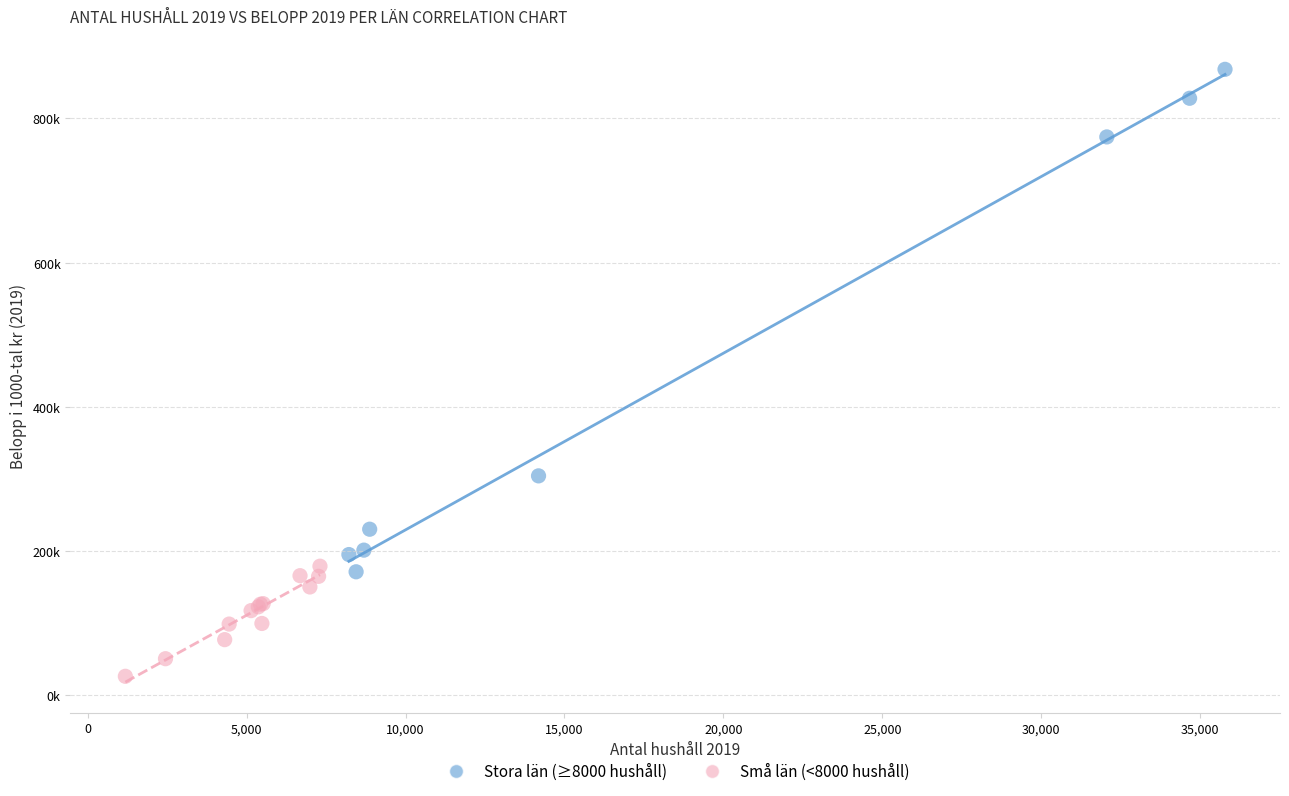

What are all the series names shown in the legend?

Stora län (≥8000 hushåll), Små län (<8000 hushåll)